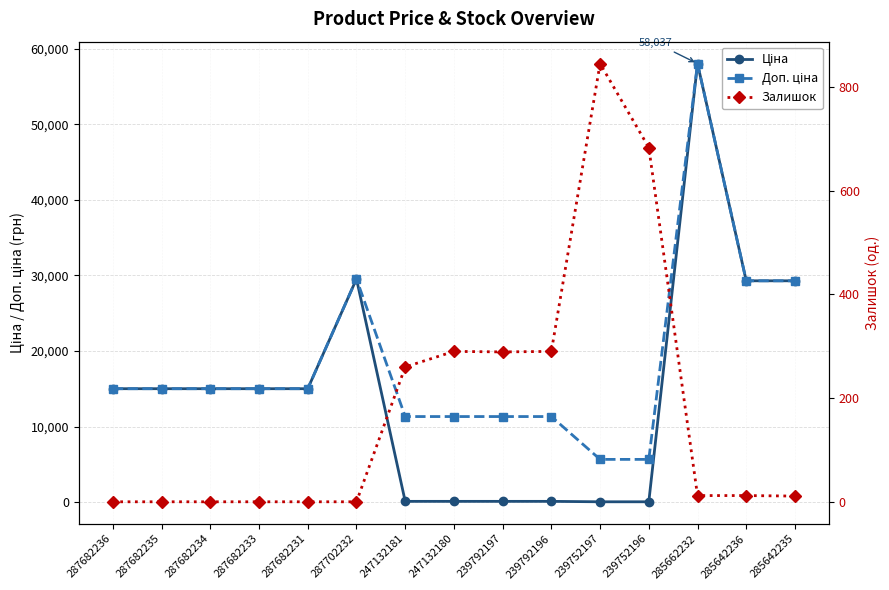

Where is Ціна nearest to the value 29046?

285642236